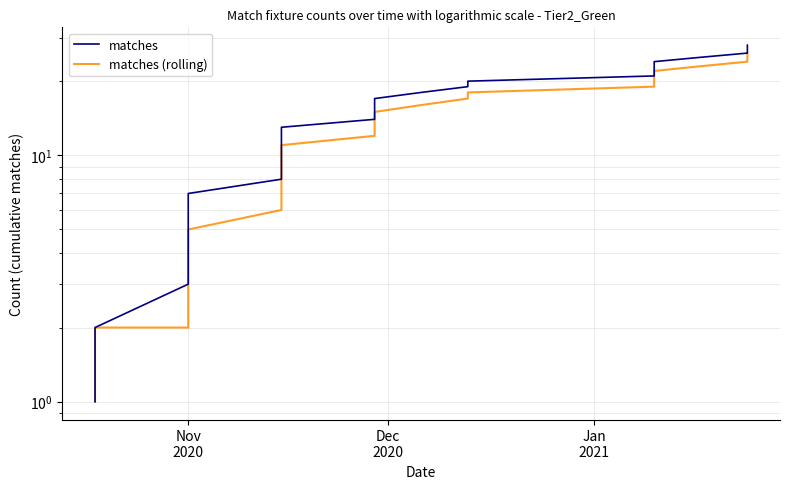

True or false: matches (rolling) and matches cross at least once.

False